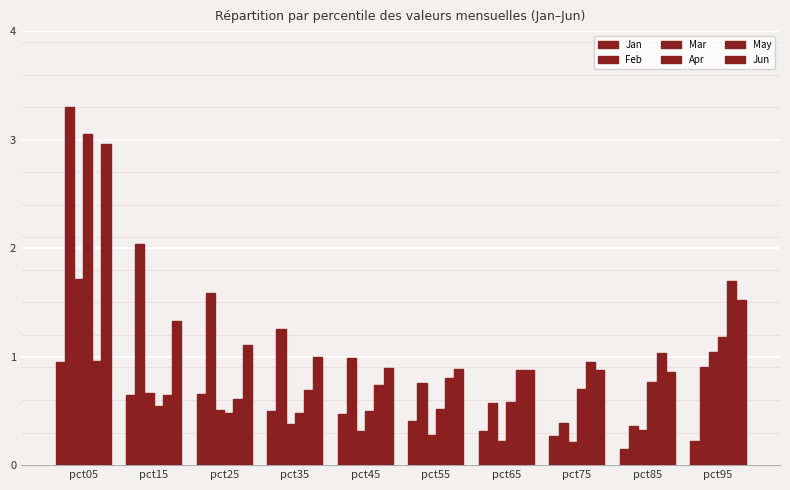

How many bars are there in each group?

6